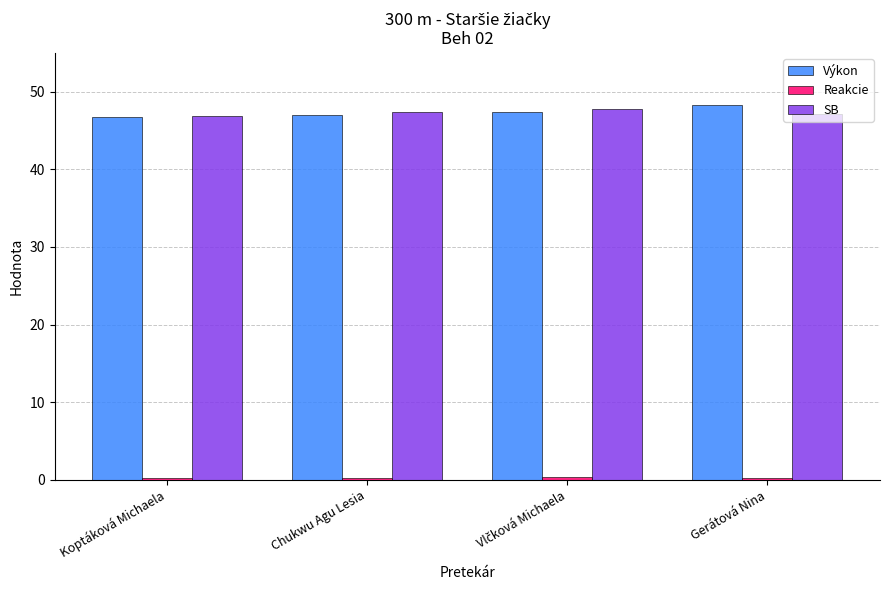

At how many categories does at least one series exceed 16?

4